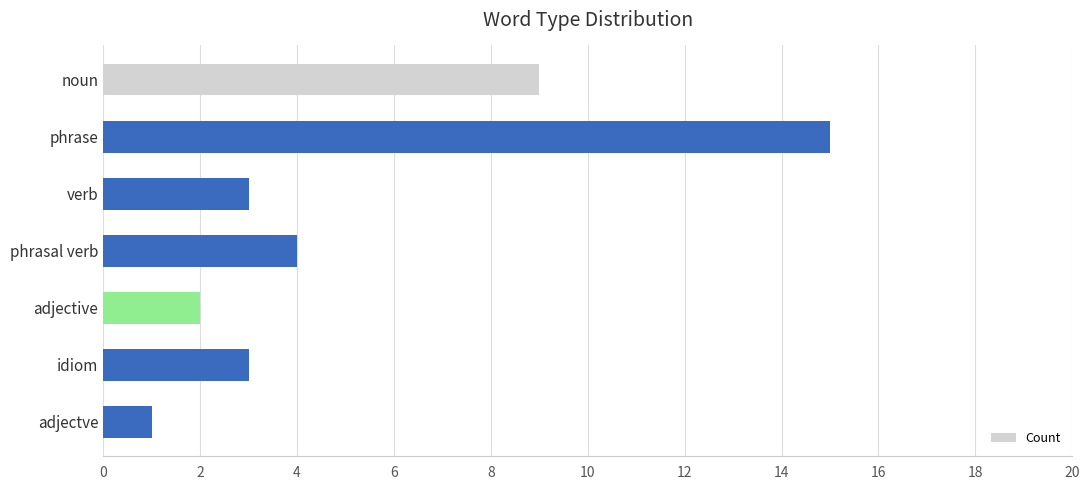

What is the change in value from noun to idiom?

-6